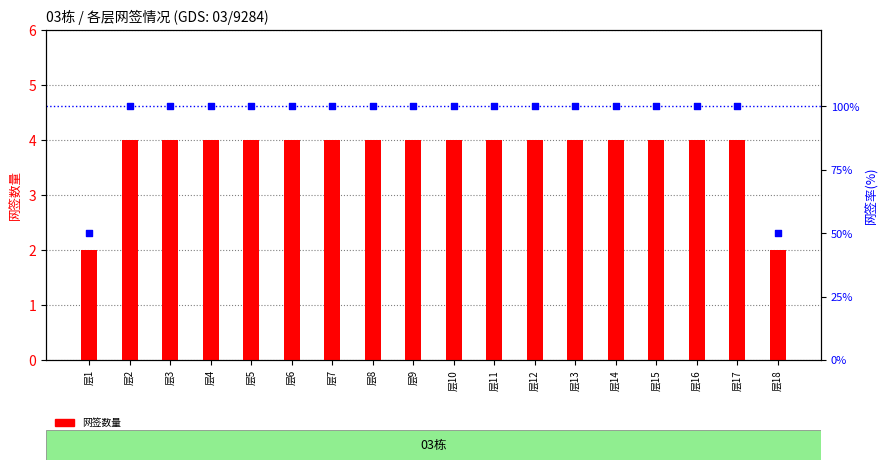

Which series reaches the minimum Y coordinate?

网签数量